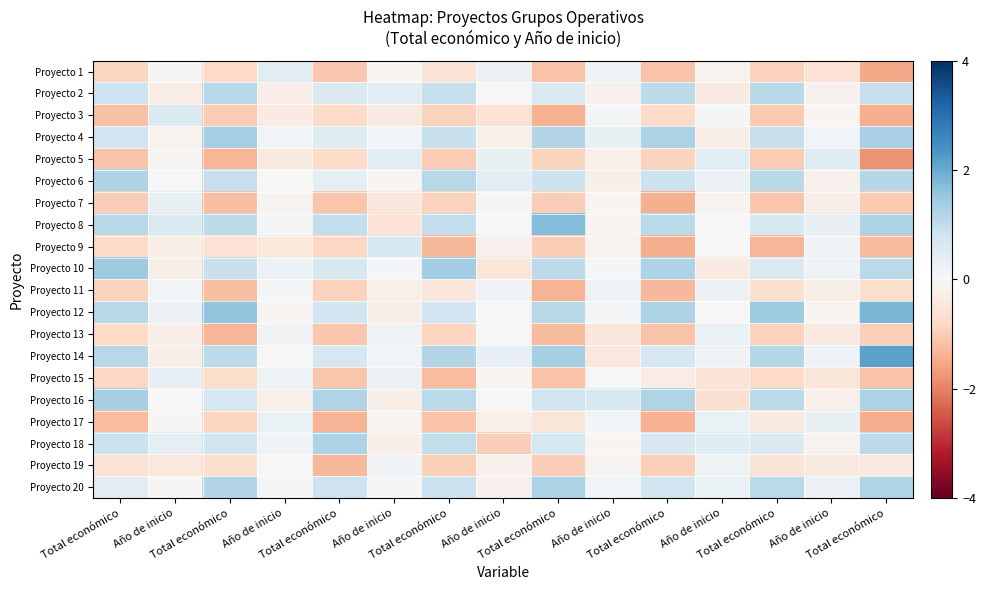

Reading left to right, transcribe all the data shown in this chart.

Proyecto 1: Total económico=-0.9	Año de inicio=-0.0	Total económico=-0.8	Año de inicio=0.5	Total económico=-1.1	Año de inicio=-0.1	Total económico=-0.5	Año de inicio=0.2	Total económico=-1.1	Año de inicio=0.2	Total económico=-1.1	Año de inicio=-0.1	Total económico=-0.9	Año de inicio=-0.6	Total económico=-1.5
Proyecto 2: Total económico=0.8	Año de inicio=-0.3	Total económico=1.1	Año de inicio=-0.3	Total económico=0.6	Año de inicio=0.4	Total económico=0.9	Año de inicio=0.0	Total económico=0.6	Año de inicio=-0.2	Total económico=1.0	Año de inicio=-0.3	Total económico=1.1	Año de inicio=-0.2	Total económico=0.9
Proyecto 3: Total económico=-1.2	Año de inicio=0.6	Total económico=-1.0	Año de inicio=-0.3	Total económico=-0.8	Año de inicio=-0.4	Total económico=-0.9	Año de inicio=-0.6	Total económico=-1.4	Año de inicio=0.1	Total económico=-0.8	Año de inicio=0.1	Total económico=-1.0	Año de inicio=-0.1	Total económico=-1.4
Proyecto 4: Total económico=0.8	Año de inicio=-0.1	Total económico=1.3	Año de inicio=0.1	Total económico=0.5	Año de inicio=0.1	Total económico=0.9	Año de inicio=-0.2	Total económico=1.2	Año de inicio=0.3	Total económico=1.3	Año de inicio=-0.3	Total económico=0.9	Año de inicio=0.1	Total económico=1.3
Proyecto 5: Total económico=-1.1	Año de inicio=-0.1	Total económico=-1.3	Año de inicio=-0.4	Total económico=-0.8	Año de inicio=0.4	Total económico=-1.0	Año de inicio=0.3	Total económico=-0.9	Año de inicio=-0.2	Total económico=-0.9	Año de inicio=0.5	Total económico=-1.0	Año de inicio=0.5	Total económico=-1.8
Proyecto 6: Total económico=1.2	Año de inicio=0.0	Total económico=0.9	Año de inicio=0.0	Total económico=0.4	Año de inicio=-0.1	Total económico=1.1	Año de inicio=0.4	Total económico=0.8	Año de inicio=-0.2	Total económico=0.8	Año de inicio=0.3	Total económico=1.1	Año de inicio=-0.2	Total económico=1.2
Proyecto 7: Total económico=-1.0	Año de inicio=0.3	Total económico=-1.2	Año de inicio=-0.1	Total económico=-1.1	Año de inicio=-0.4	Total económico=-0.9	Año de inicio=0.1	Total económico=-1.0	Año de inicio=-0.1	Total económico=-1.4	Año de inicio=-0.1	Total económico=-1.1	Año de inicio=-0.2	Total económico=-1.0
Proyecto 8: Total económico=1.1	Año de inicio=0.6	Total económico=1.1	Año de inicio=0.1	Total económico=1.0	Año de inicio=-0.6	Total económico=1.0	Año de inicio=0.0	Total económico=1.7	Año de inicio=-0.1	Total económico=1.1	Año de inicio=-0.0	Total económico=0.6	Año de inicio=0.3	Total económico=1.2
Proyecto 9: Total económico=-0.8	Año de inicio=-0.3	Total económico=-0.6	Año de inicio=-0.4	Total económico=-0.8	Año de inicio=0.7	Total económico=-1.3	Año de inicio=-0.2	Total económico=-1.0	Año de inicio=-0.2	Total económico=-1.5	Año de inicio=0.0	Total económico=-1.3	Año de inicio=0.1	Total económico=-1.3
Proyecto 10: Total económico=1.5	Año de inicio=-0.2	Total económico=0.9	Año de inicio=0.2	Total económico=0.6	Año de inicio=0.1	Total económico=1.4	Año de inicio=-0.5	Total económico=1.1	Año de inicio=0.1	Total económico=1.2	Año de inicio=-0.4	Total económico=0.6	Año de inicio=0.2	Total económico=1.1
Proyecto 11: Total económico=-0.9	Año de inicio=0.1	Total económico=-1.2	Año de inicio=0.1	Total económico=-0.9	Año de inicio=-0.2	Total económico=-0.4	Año de inicio=0.1	Total económico=-1.4	Año de inicio=0.2	Total económico=-1.3	Año de inicio=0.2	Total económico=-0.7	Año de inicio=-0.2	Total económico=-0.7
Proyecto 12: Total económico=1.1	Año de inicio=0.2	Total económico=1.6	Año de inicio=-0.1	Total económico=0.8	Año de inicio=-0.3	Total económico=0.8	Año de inicio=-0.0	Total económico=1.1	Año de inicio=0.1	Total económico=1.2	Año de inicio=0.0	Total económico=1.4	Año de inicio=-0.1	Total económico=1.8
Proyecto 13: Total económico=-0.8	Año de inicio=-0.3	Total económico=-1.3	Año de inicio=0.1	Total económico=-1.1	Año de inicio=0.2	Total económico=-0.9	Año de inicio=-0.0	Total económico=-1.3	Año de inicio=-0.5	Total económico=-1.1	Año de inicio=0.3	Total económico=-0.9	Año de inicio=-0.4	Total económico=-0.9
Proyecto 14: Total económico=1.1	Año de inicio=-0.3	Total económico=1.0	Año de inicio=0.0	Total económico=0.7	Año de inicio=0.1	Total económico=1.2	Año de inicio=0.3	Total económico=1.3	Año de inicio=-0.4	Total económico=0.7	Año de inicio=0.2	Total económico=1.2	Año de inicio=0.2	Total económico=2.2
Proyecto 15: Total económico=-0.8	Año de inicio=0.3	Total económico=-0.7	Año de inicio=0.2	Total económico=-1.1	Año de inicio=0.2	Total económico=-1.2	Año de inicio=-0.1	Total económico=-1.1	Año de inicio=0.0	Total económico=-0.3	Año de inicio=-0.6	Total económico=-0.8	Año de inicio=-0.5	Total económico=-1.1
Proyecto 16: Total económico=1.3	Año de inicio=0.0	Total económico=0.7	Año de inicio=-0.2	Total económico=1.2	Año de inicio=-0.2	Total económico=1.1	Año de inicio=0.0	Total económico=0.8	Año de inicio=0.6	Total económico=1.2	Año de inicio=-0.6	Total económico=1.1	Año de inicio=-0.2	Total económico=1.3
Proyecto 17: Total económico=-1.2	Año de inicio=-0.0	Total económico=-0.8	Año de inicio=0.3	Total económico=-1.4	Año de inicio=-0.1	Total económico=-1.1	Año de inicio=-0.2	Total económico=-0.5	Año de inicio=0.1	Total económico=-1.4	Año de inicio=0.3	Total económico=-0.4	Año de inicio=0.3	Total económico=-1.5
Proyecto 18: Total económico=0.9	Año de inicio=0.4	Total económico=0.8	Año de inicio=0.1	Total económico=1.2	Año de inicio=-0.3	Total económico=1.0	Año de inicio=-1.0	Total económico=0.7	Año de inicio=-0.1	Total económico=0.6	Año de inicio=0.5	Total económico=0.6	Año de inicio=-0.1	Total económico=1.0
Proyecto 19: Total económico=-0.6	Año de inicio=-0.4	Total económico=-0.7	Año de inicio=0.0	Total económico=-1.3	Año de inicio=0.1	Total económico=-0.9	Año de inicio=-0.2	Total económico=-1.0	Año de inicio=-0.1	Total económico=-1.0	Año de inicio=0.2	Total económico=-0.5	Año de inicio=-0.4	Total económico=-0.4
Proyecto 20: Total económico=0.4	Año de inicio=-0.0	Total económico=1.2	Año de inicio=0.1	Total económico=0.8	Año de inicio=-0.1	Total económico=0.9	Año de inicio=-0.2	Total económico=1.3	Año de inicio=0.1	Total económico=0.8	Año de inicio=0.3	Total económico=1.1	Año de inicio=0.2	Total económico=1.2